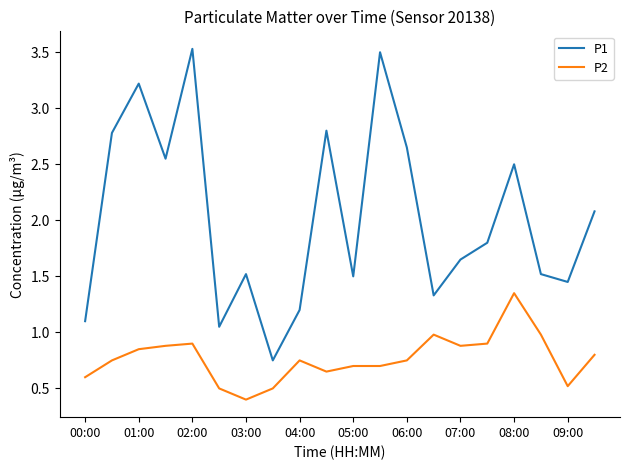

Which series has the largest range (max minus min)?

P1